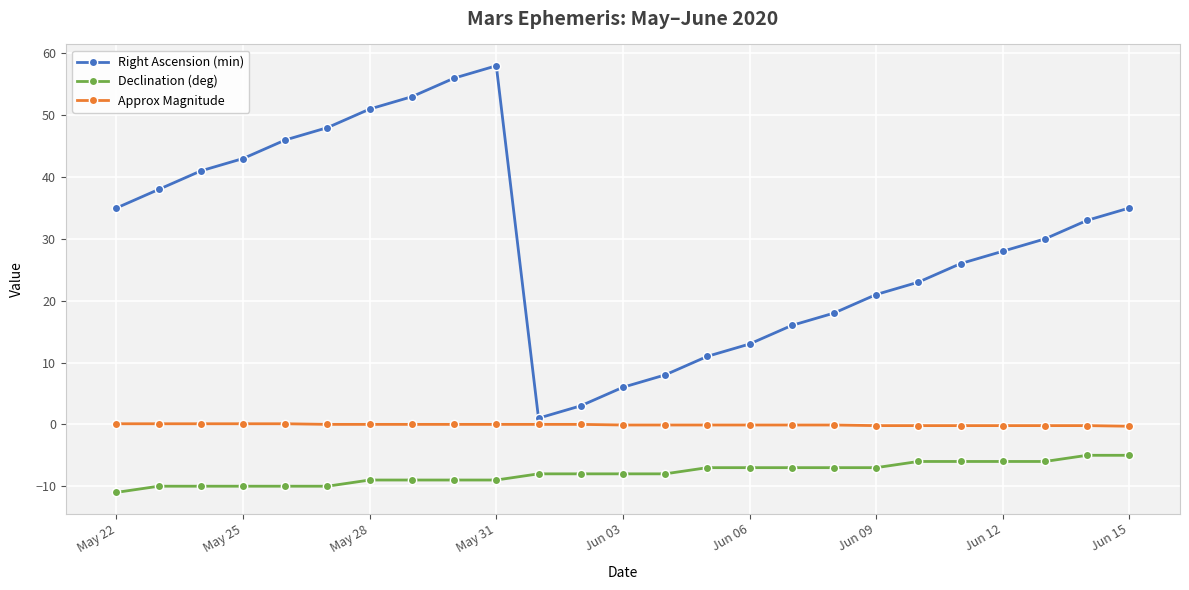

What is the maximum value for Approx Magnitude?

0.1